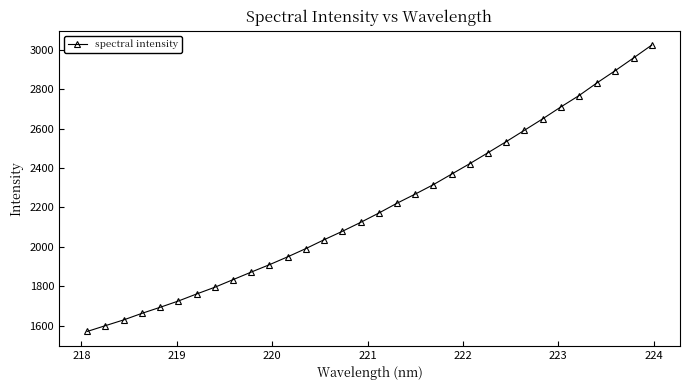

What is the difference between the maximum and minimum values?

1453.9